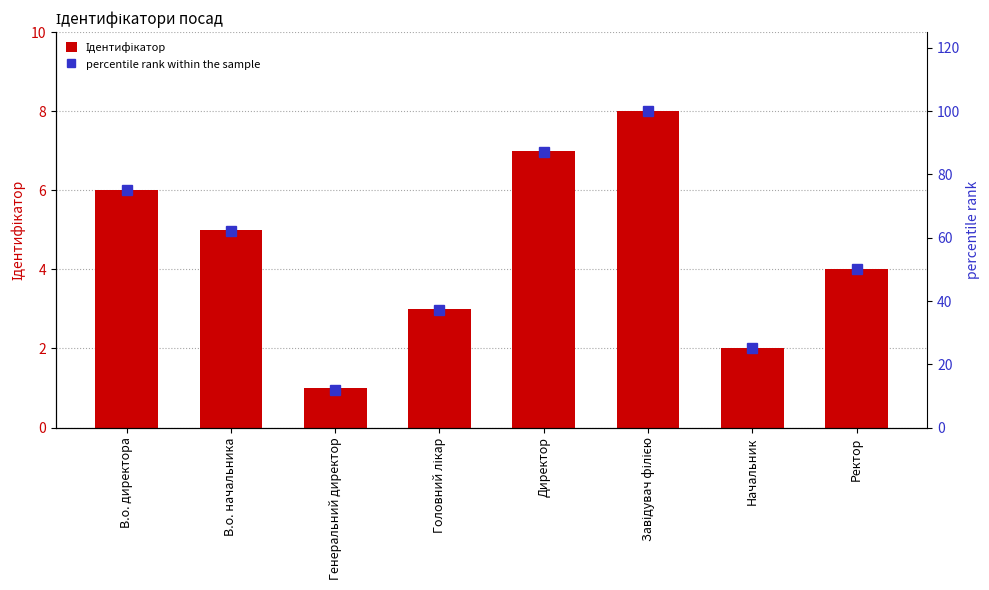

The value of percentile rank within the sample at Завідувач філією is 100. True or false?

True